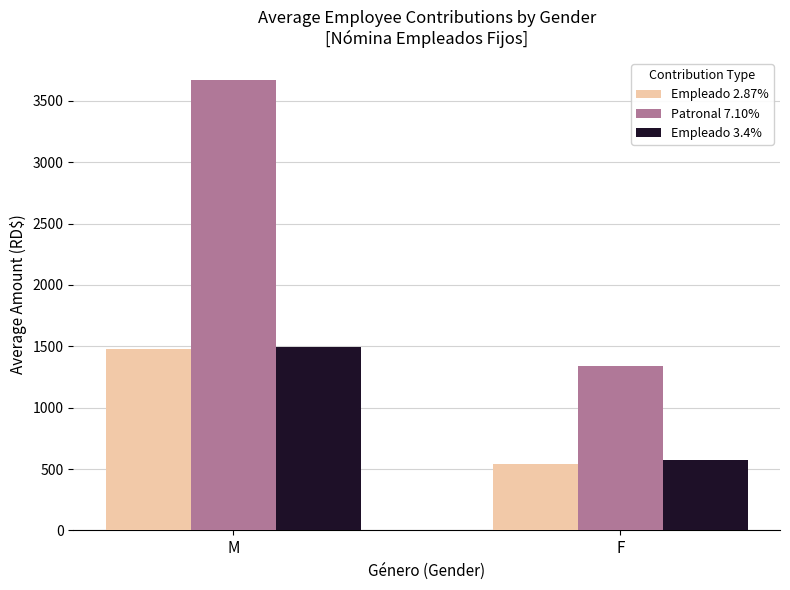

True or false: Empleado 3.4% has a value of 2142.6 at M.

False